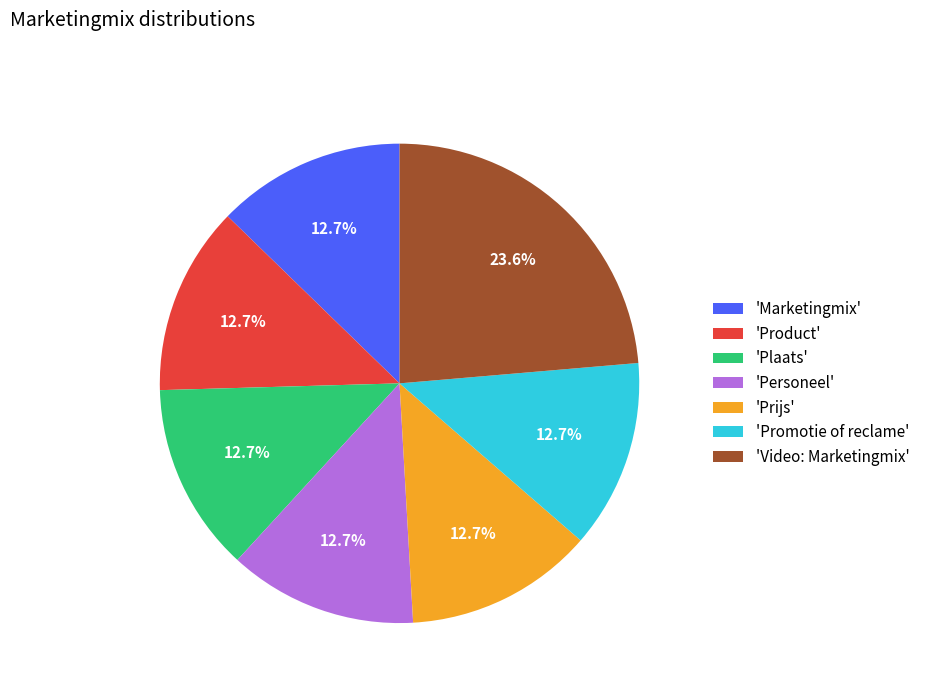

What is the largest slice in the pie chart?

'Video: Marketingmix'